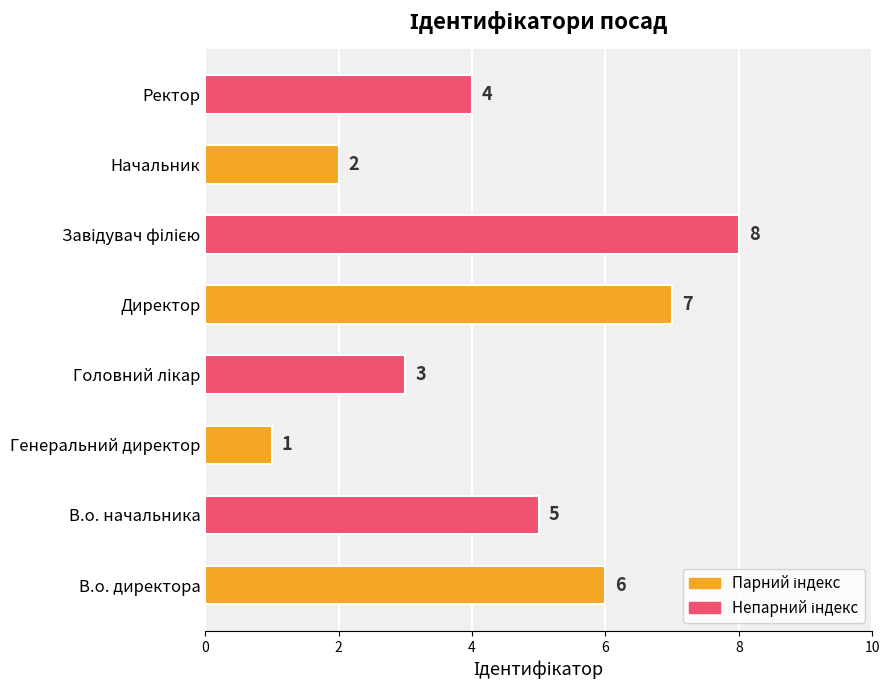

The value at Генеральний директор is 1. True or false?

True